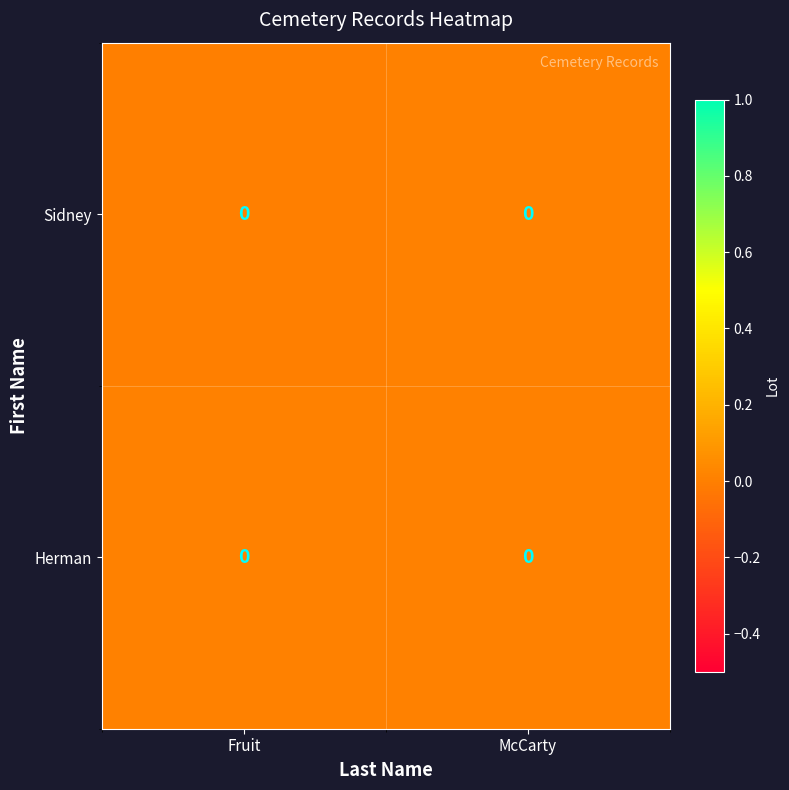

List the labels in order of Sidney value, smallest first.

Fruit, McCarty